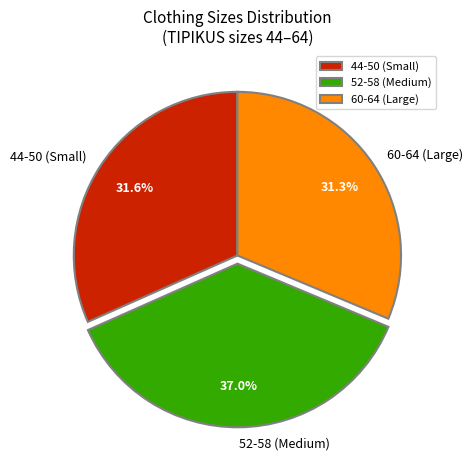

What percentage is NOT represented by 60-64 (Large)?

68.7%